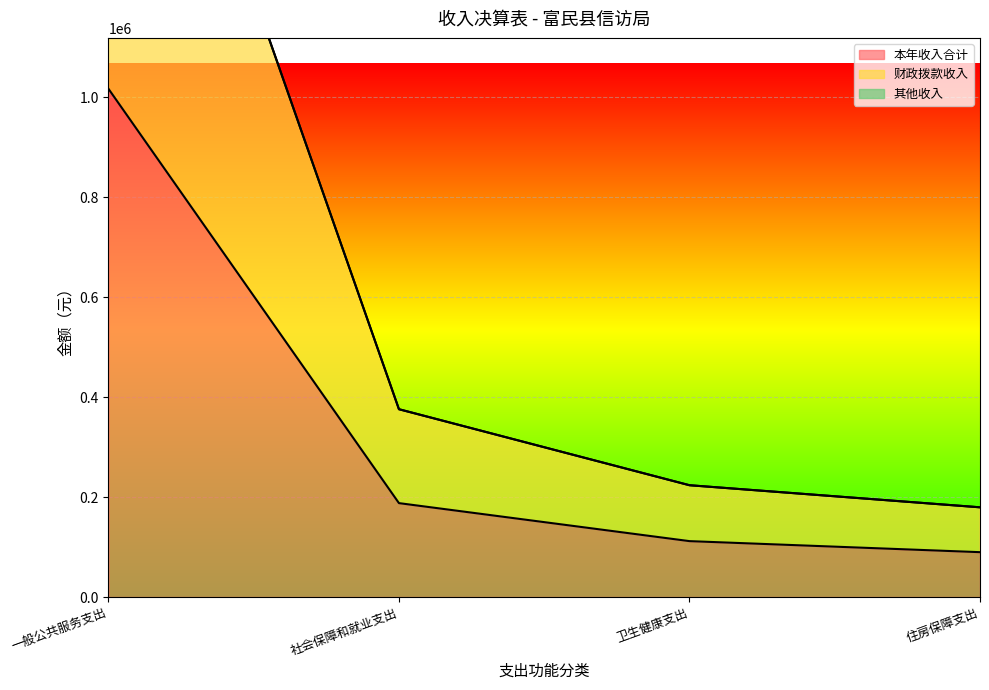

How many lines are shown in the chart?

3